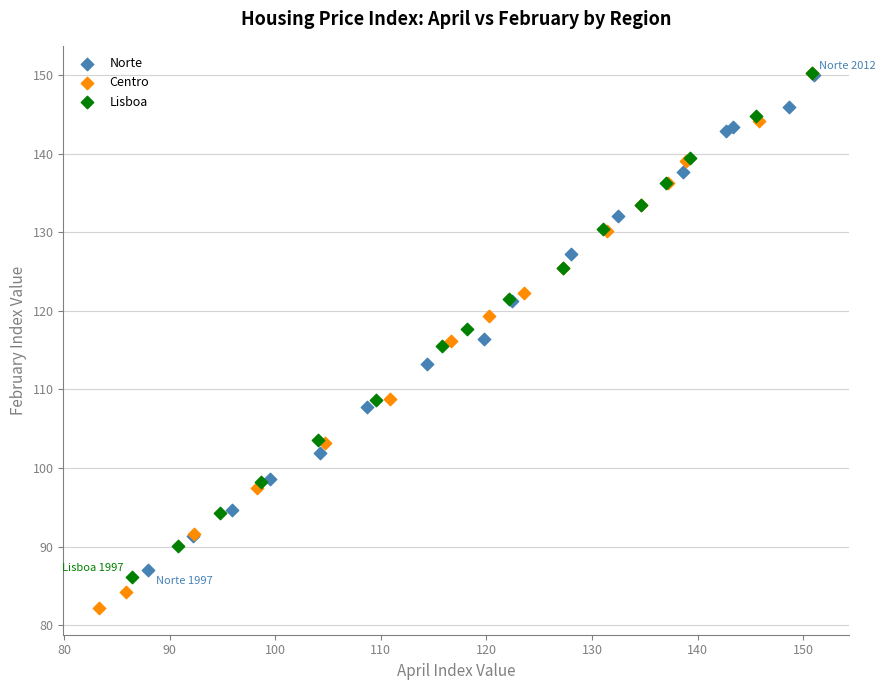

Which series contains the lowest Y value?

Centro